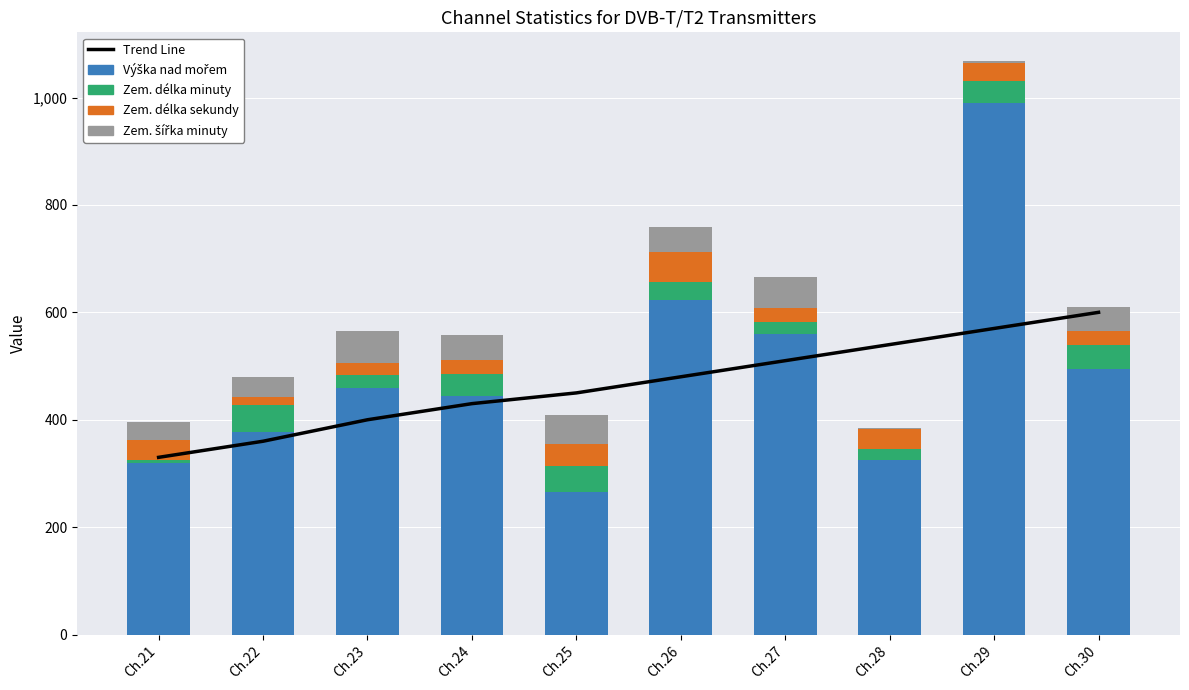

Which series has the widest spread of values?

Výška nad mořem